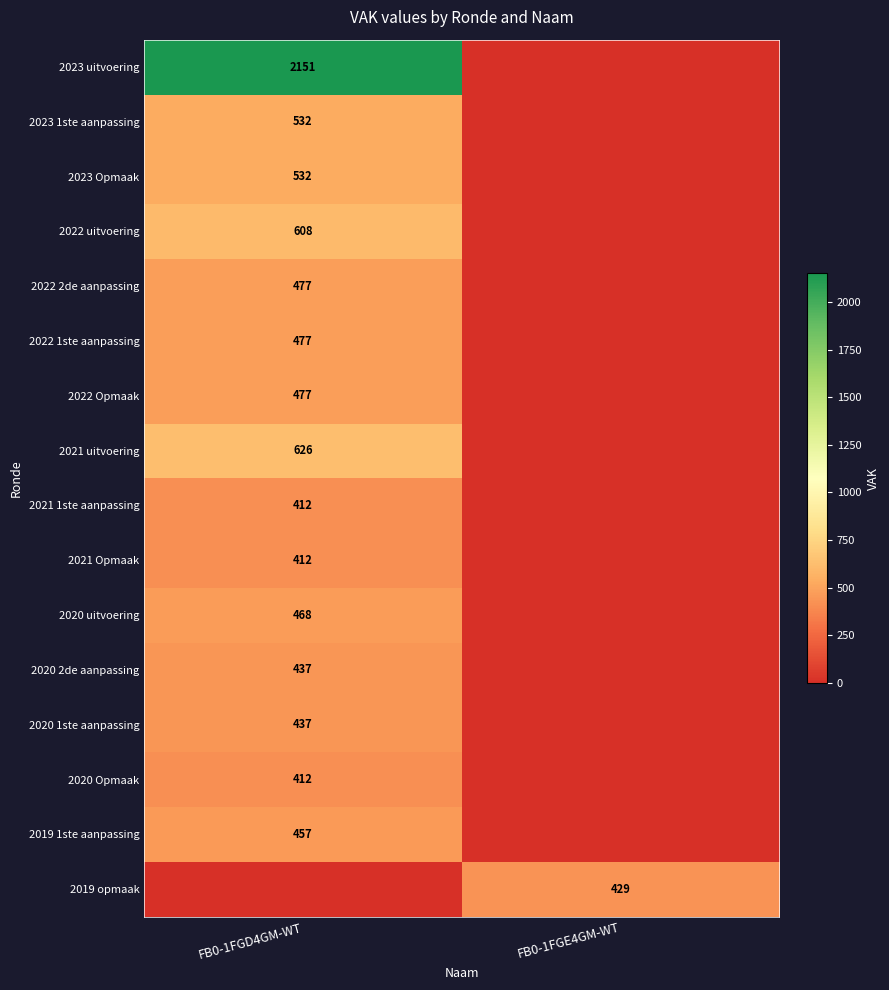

The value of 2020 uitvoering at FB0-1FGD4GM-WT is 193. True or false?

False